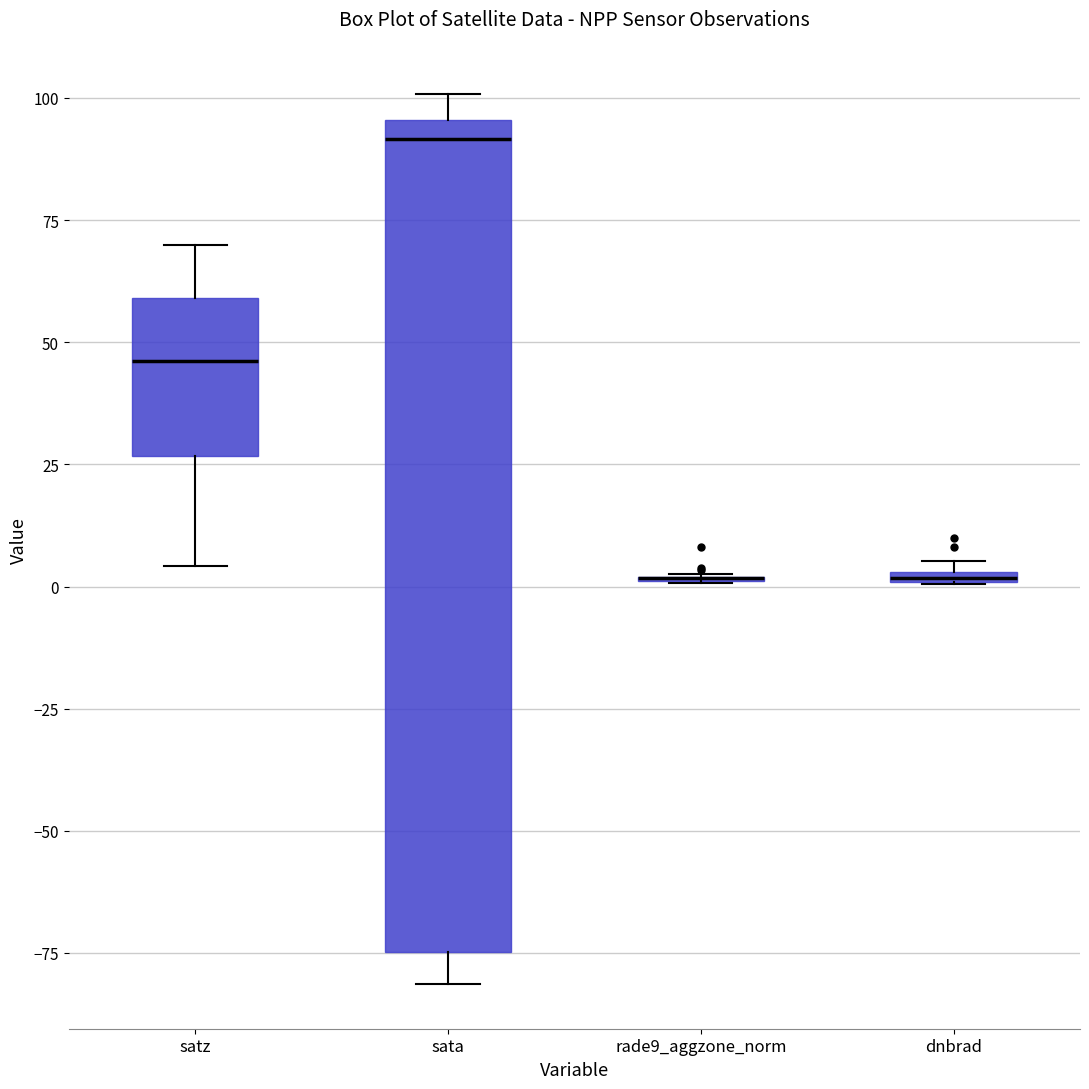

Where is the lower edge of the box for dnbrad on the y-axis? The values are not printed on the chart, so give them approximately, as read against the axis.

0